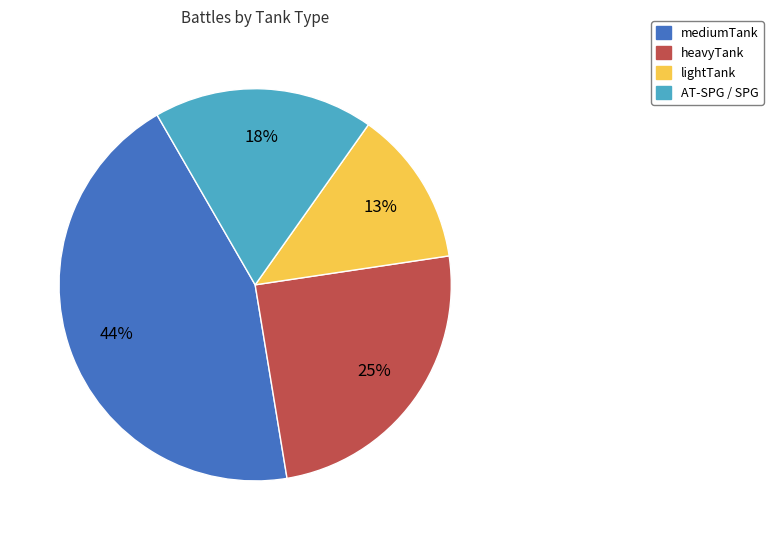

Is the sum of heavyTank and AT-SPG / SPG greater than half?

No